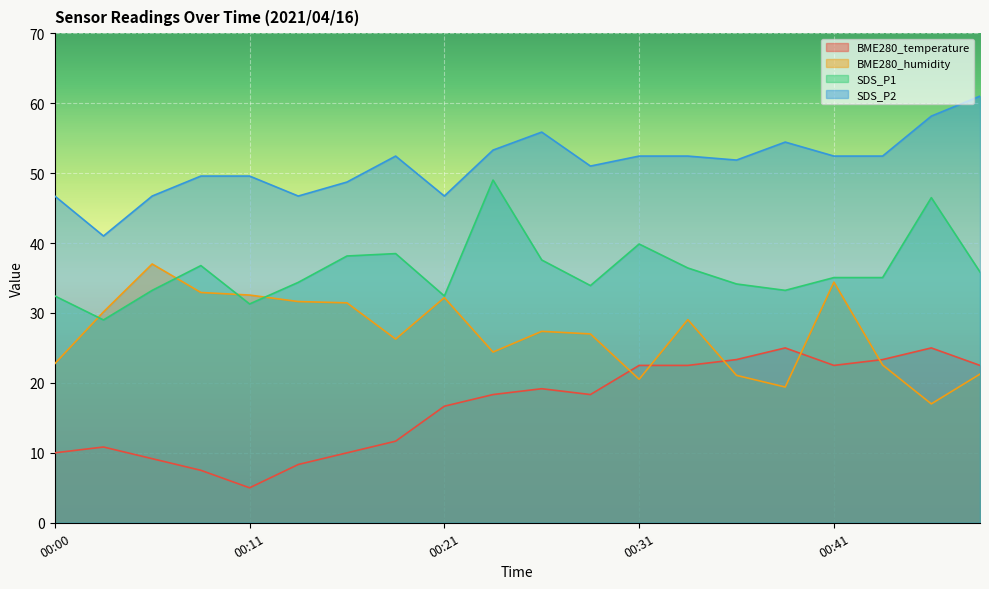

How many interior local peaks does the BME280_humidity series have?

5